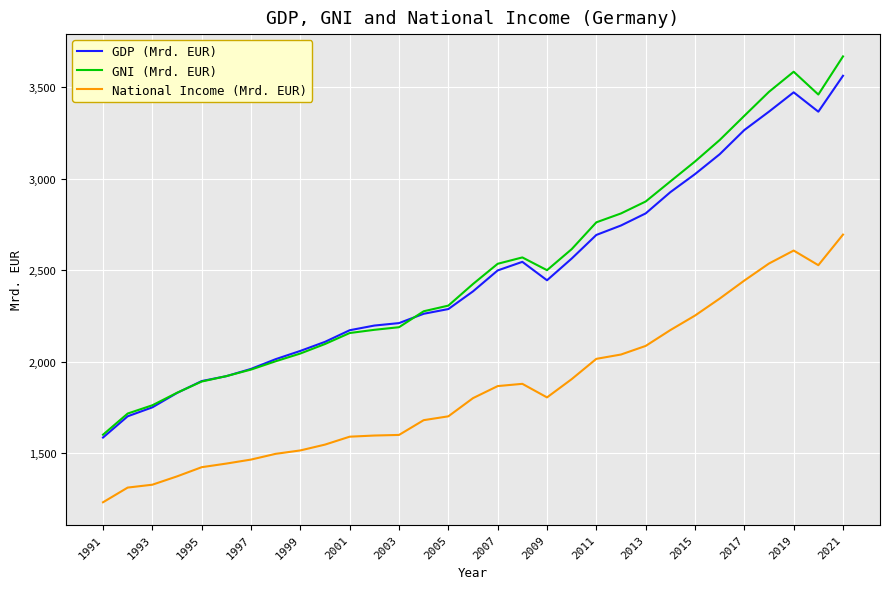

What is the maximum value for GDP (Mrd. EUR)?

3563.9